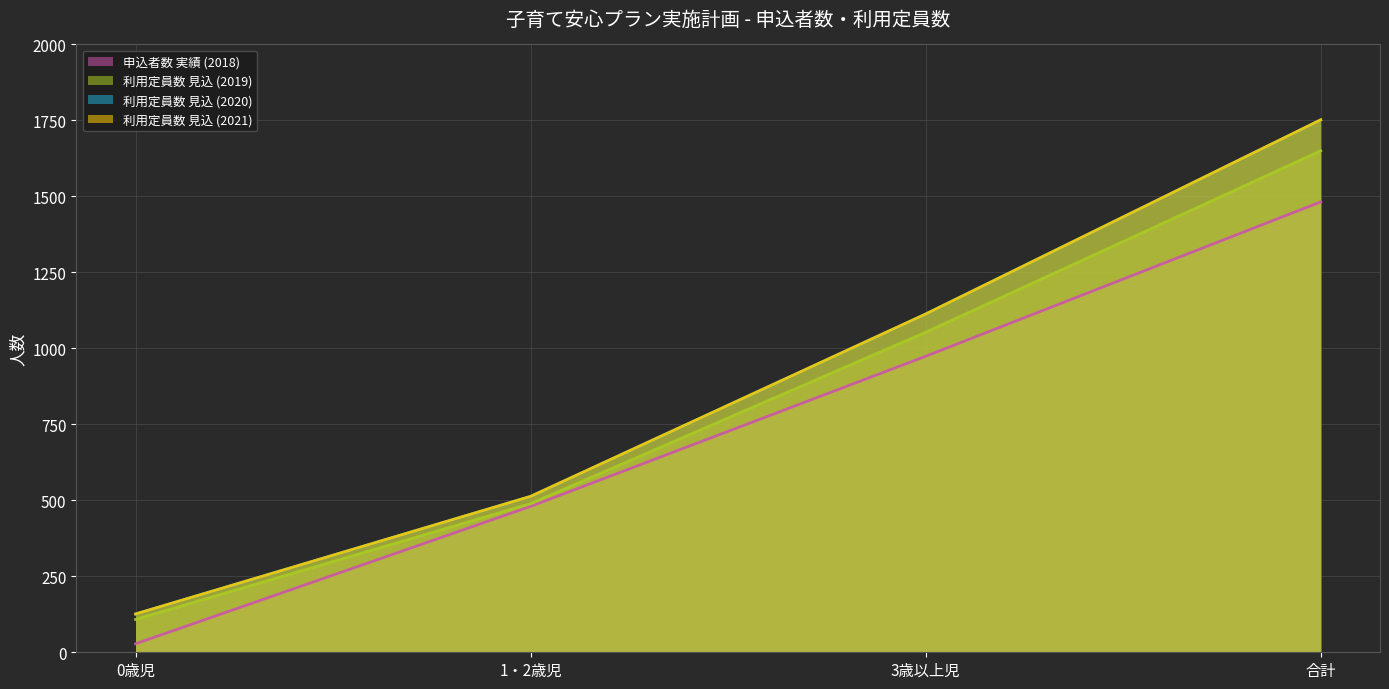

What is the average value of the 申込者数 実績 (2018) series?

741